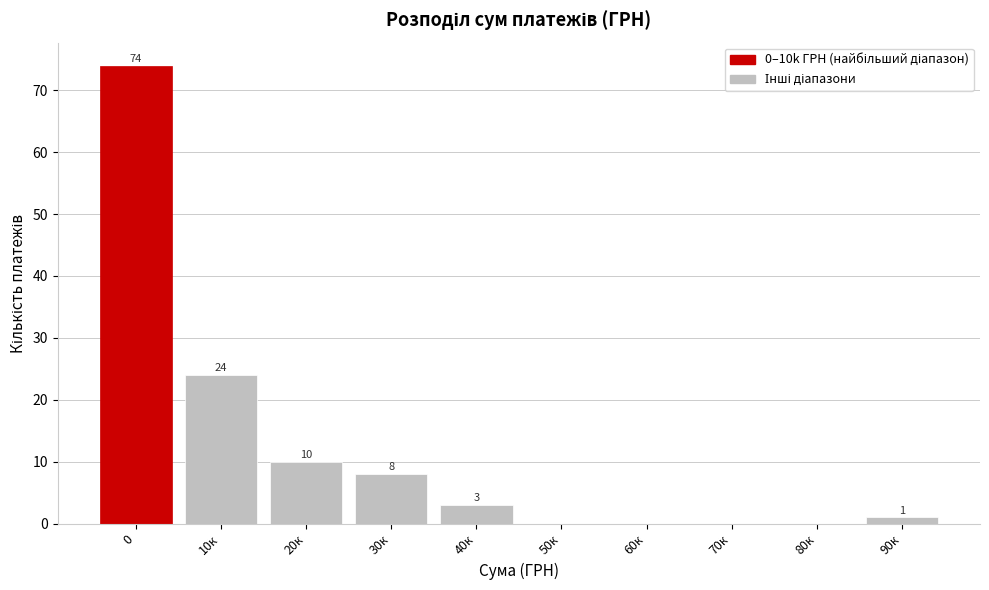

Reading left to right, extract all data points from this chart.

0=74	10к=24	20к=10	30к=8	40к=3	50к=0	60к=0	70к=0	80к=0	90к=1